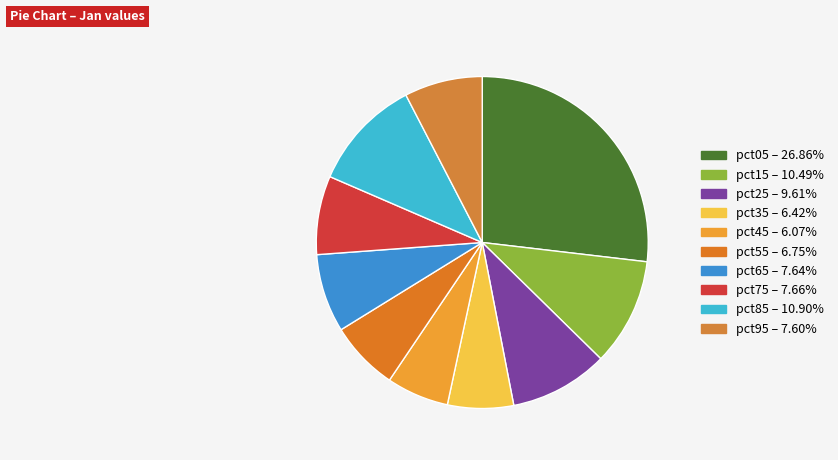

Is it true that pct95 is 21% of the pie?

False